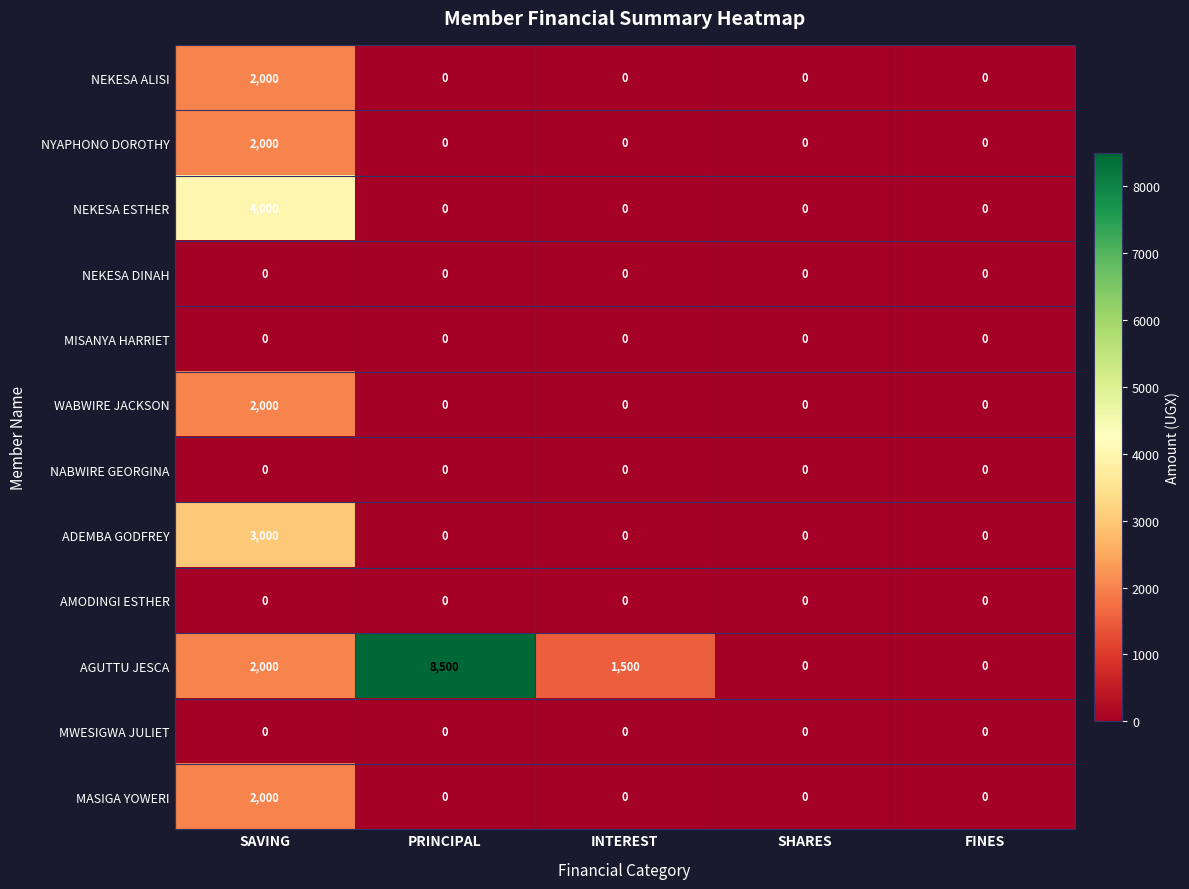

What is the highest value of the AGUTTU JESCA series?

8500